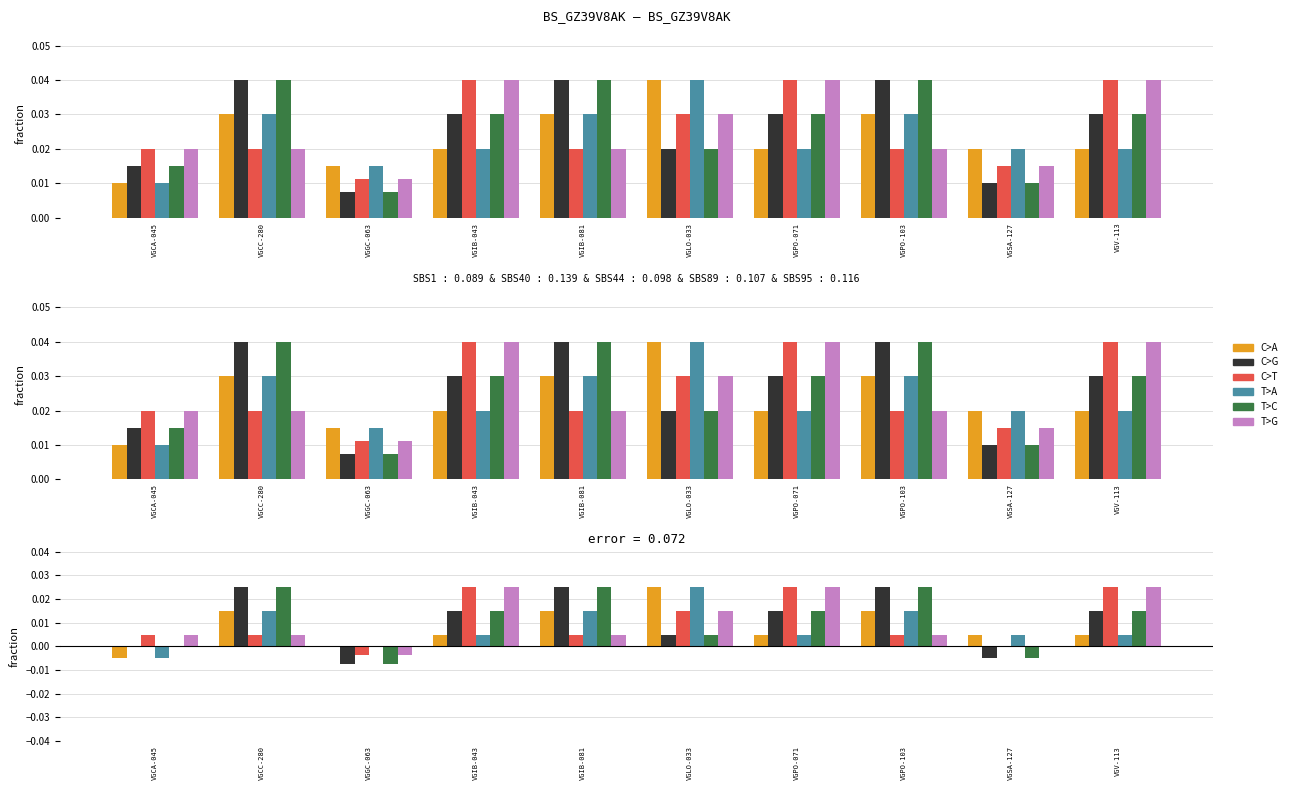

Is it true that T>G equals 0.0 at VGIB-081?

False